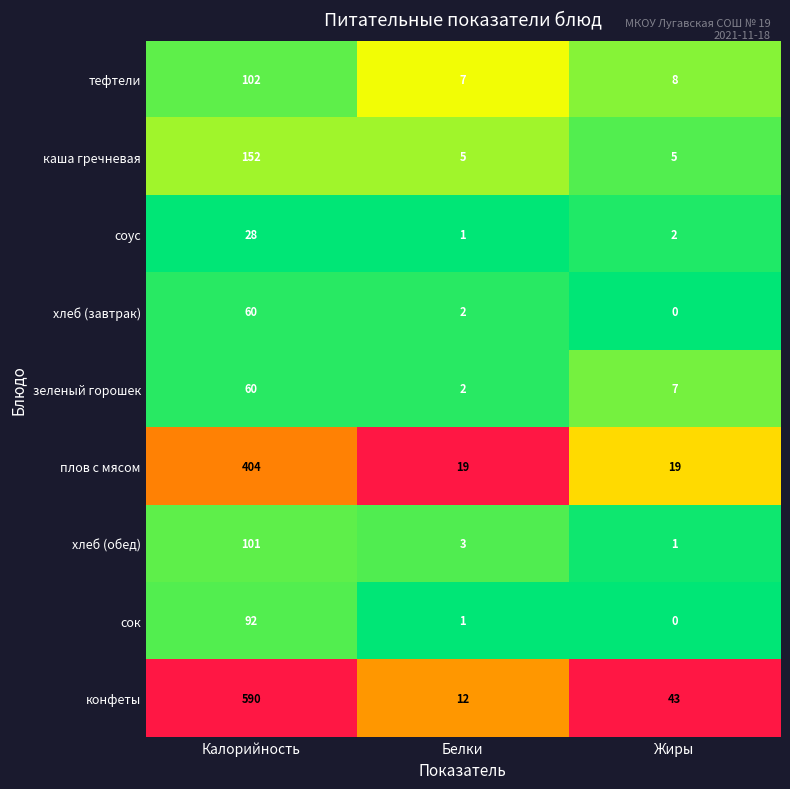

Reading left to right, list all the values displayed in this chart.

тефтели: Калорийность=102	Белки=7	Жиры=8
каша гречневая: Калорийность=152	Белки=5	Жиры=5
соус: Калорийность=28	Белки=1	Жиры=2
хлеб (завтрак): Калорийность=60	Белки=2	Жиры=0
зеленый горошек: Калорийность=60	Белки=2	Жиры=7
плов с мясом: Калорийность=404	Белки=19	Жиры=19
хлеб (обед): Калорийность=101	Белки=3	Жиры=1
сок: Калорийность=92	Белки=1	Жиры=0
конфеты: Калорийность=590	Белки=12	Жиры=43